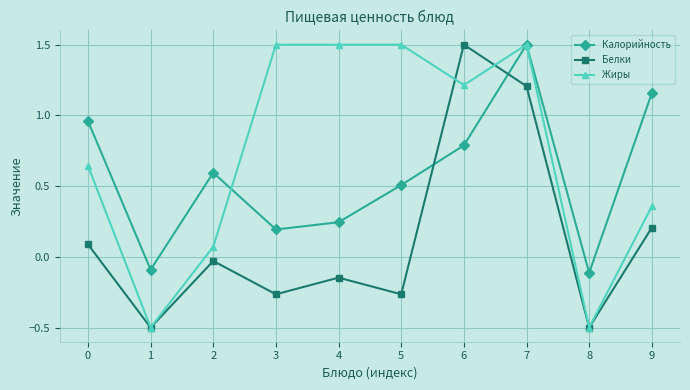

In Белки, how many points are lower than both neighbors (excluding endpoints)?

4